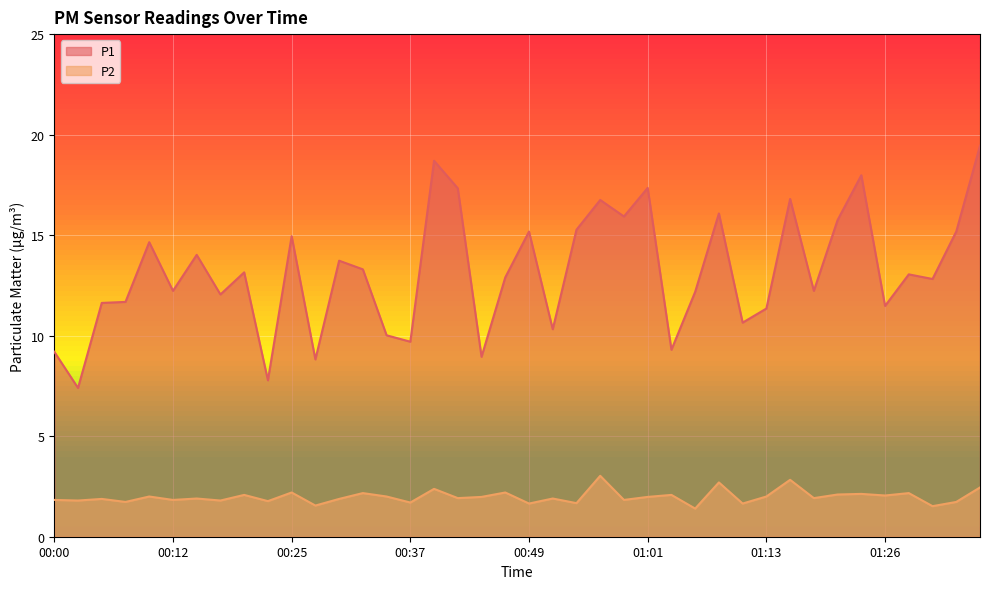

At which category does the chart reach its peak across all series?

01:35